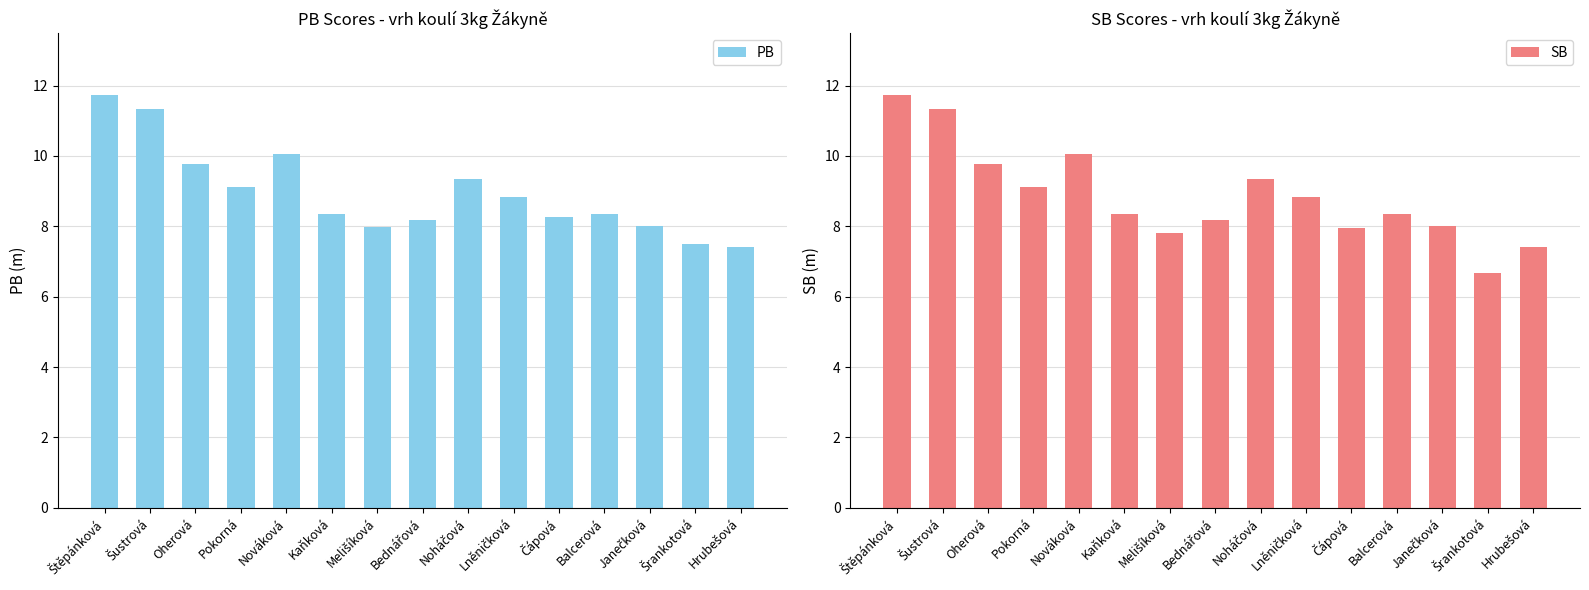

What position from the right is Noháčová?

7